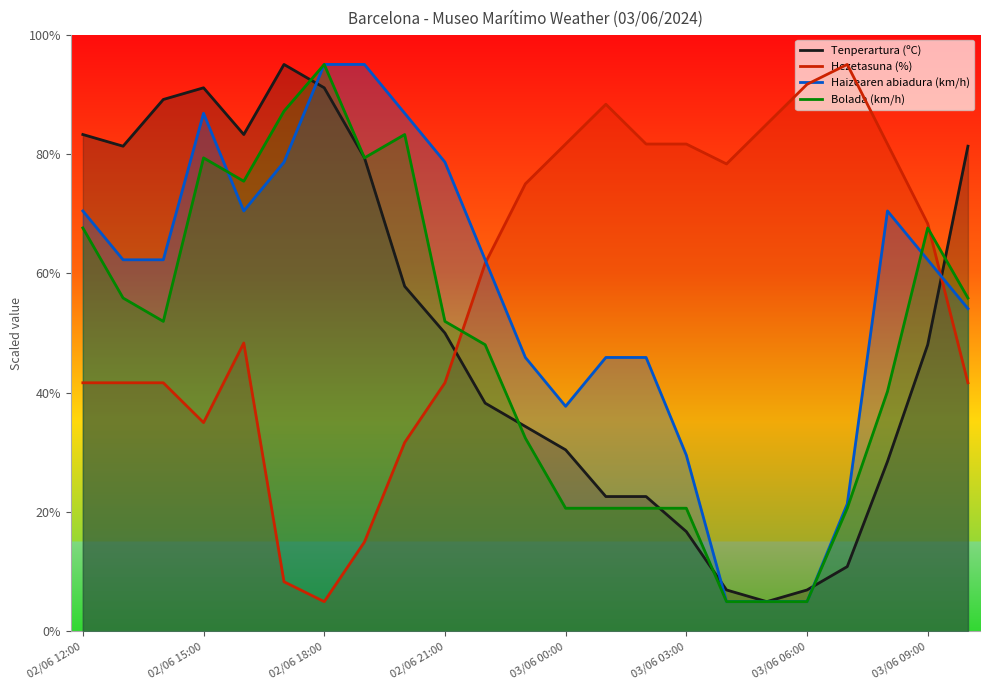

Rank the series at 03/06 00:00 from highest to lowest value.

Hezetasuna (%), Haizearen abiadura (km/h), Tenperartura (ºC), Bolada (km/h)